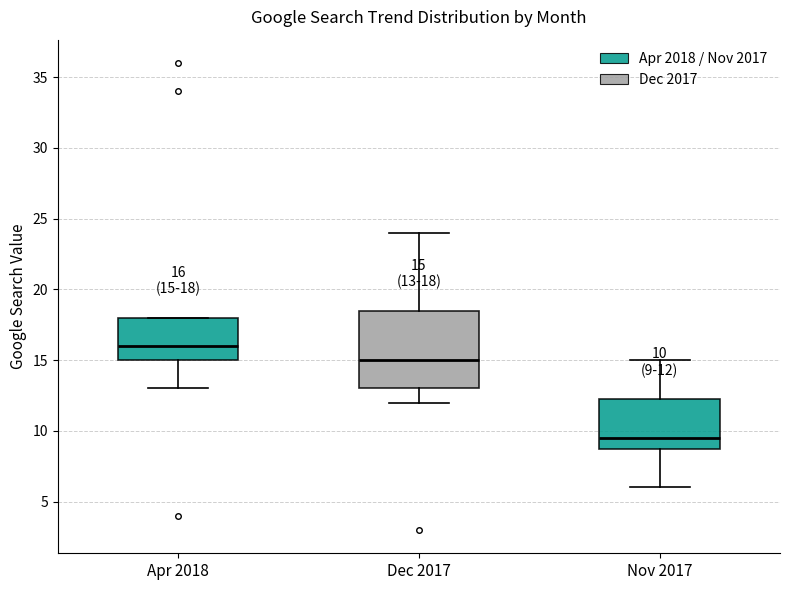

Which box's median line is the highest?

Apr 2018